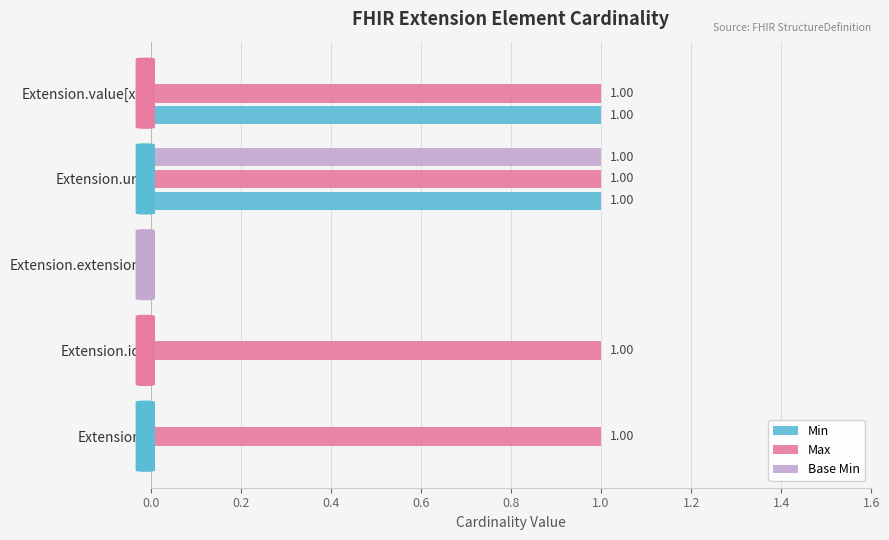

Which category has the highest value in the Base Min series?

Extension.url